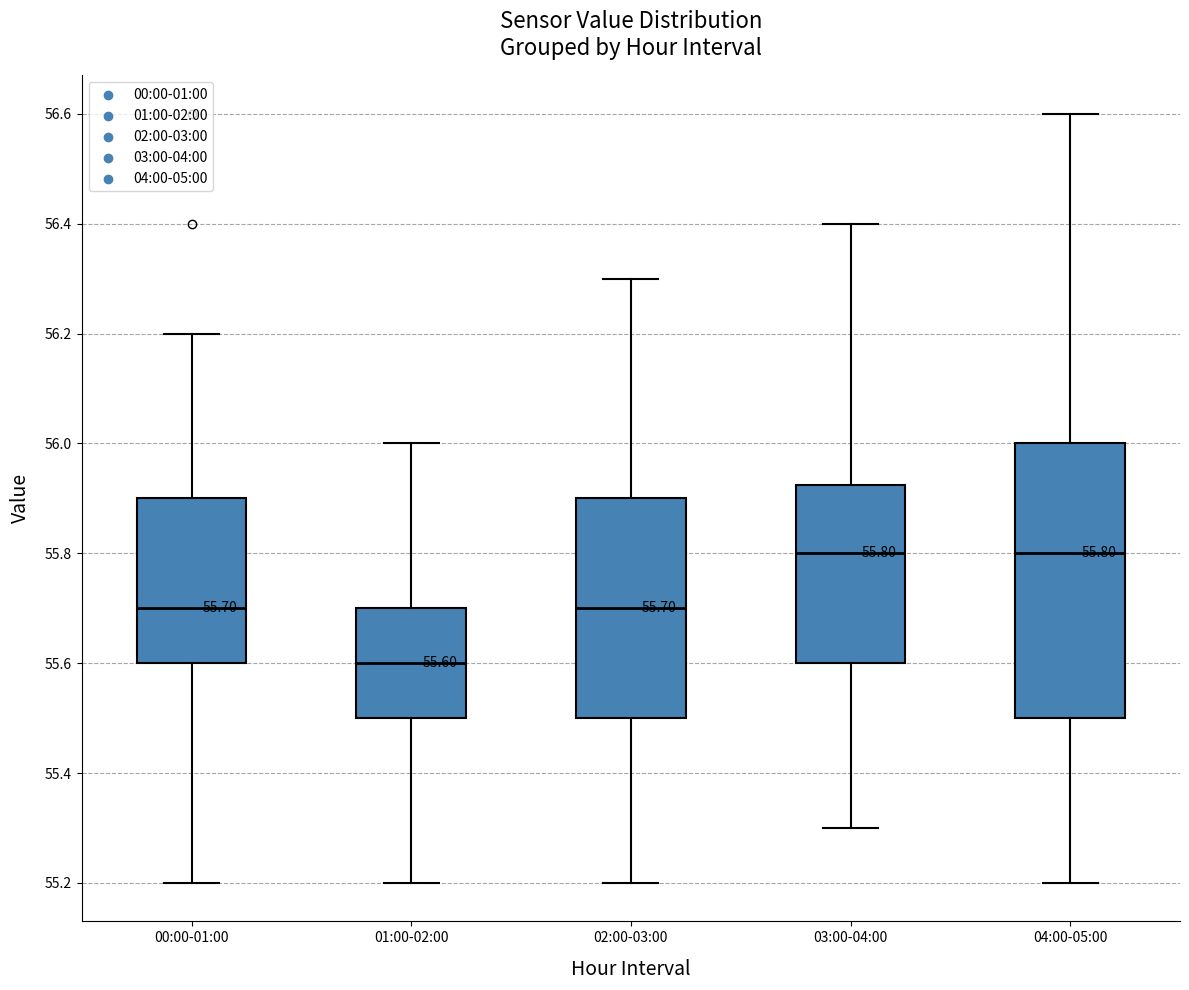

Comparing the boxes themselves (not the whiskers), which one is the tallest?

04:00-05:00